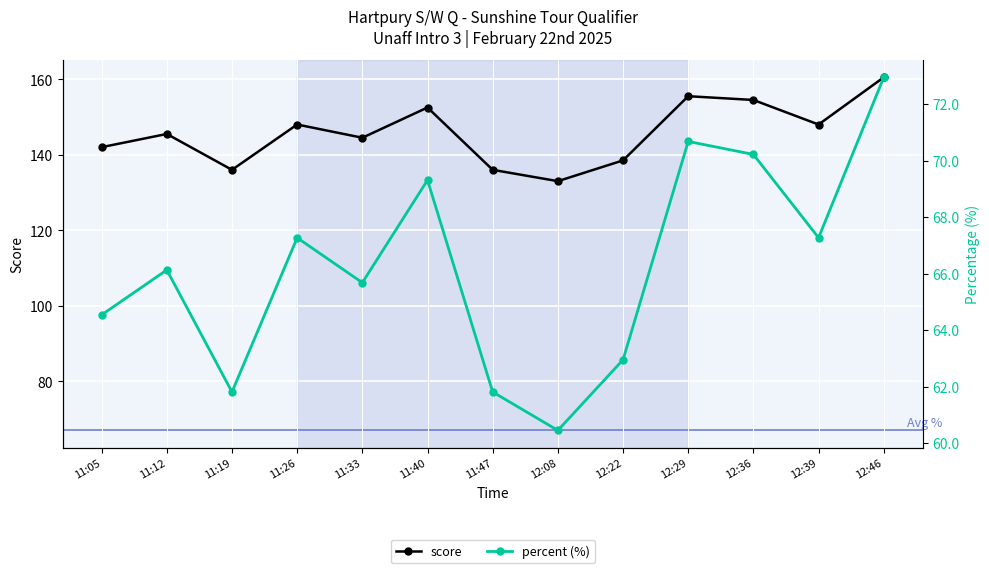

Where is percent (%) nearest to the value 66?

11:12